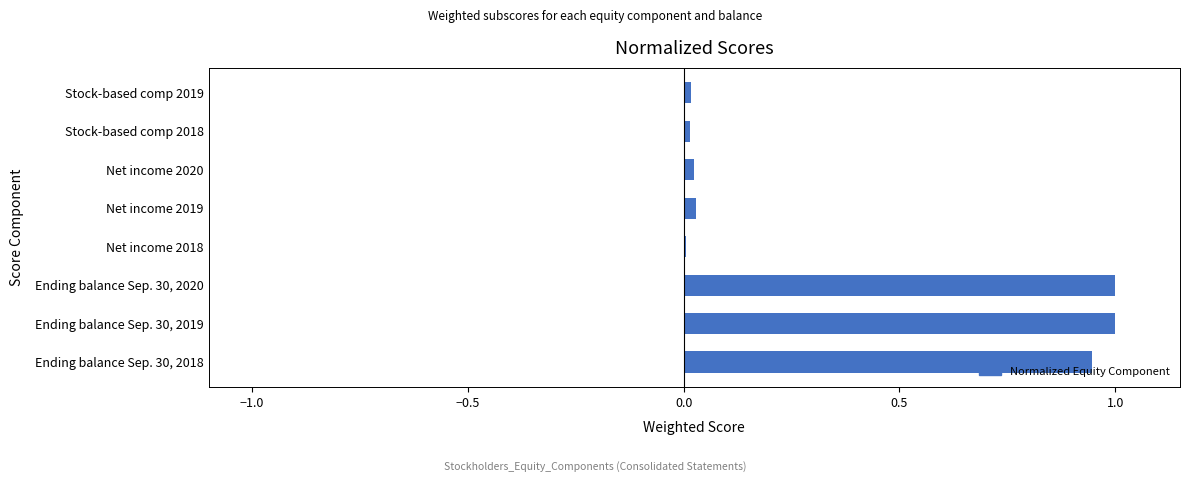

What is the greatest value displayed?

1.0